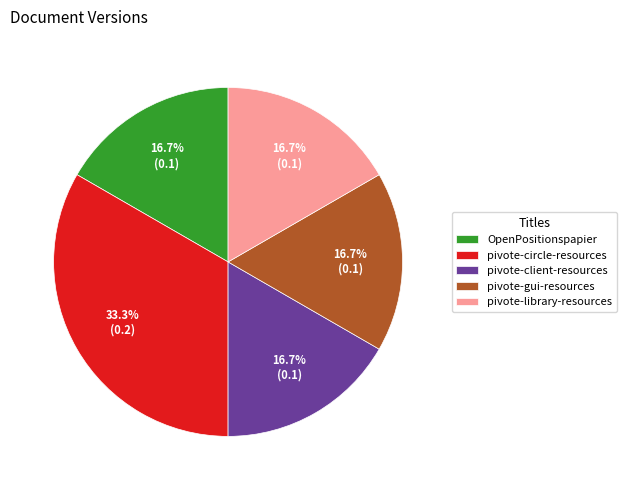

The OpenPositionspapier slice represents 26% of the pie. True or false?

False